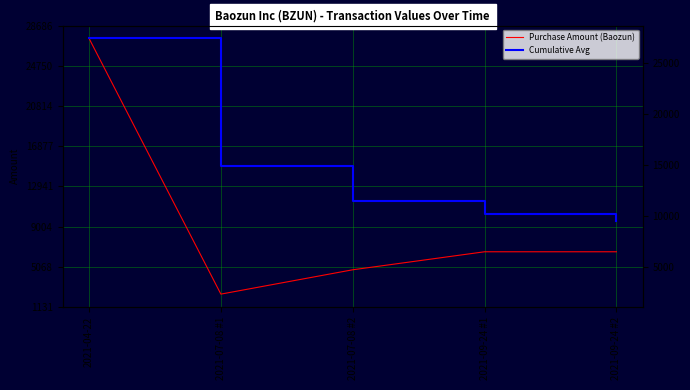

Which series has the widest spread of values?

Purchase Amount (Baozun)